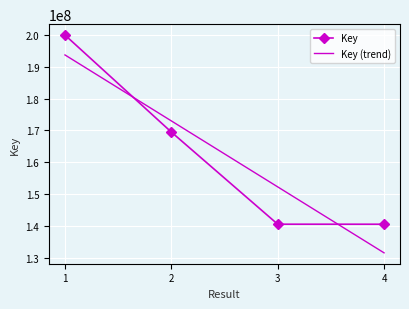

True or false: Key (trend) has more than 0 interior local peaks.

False